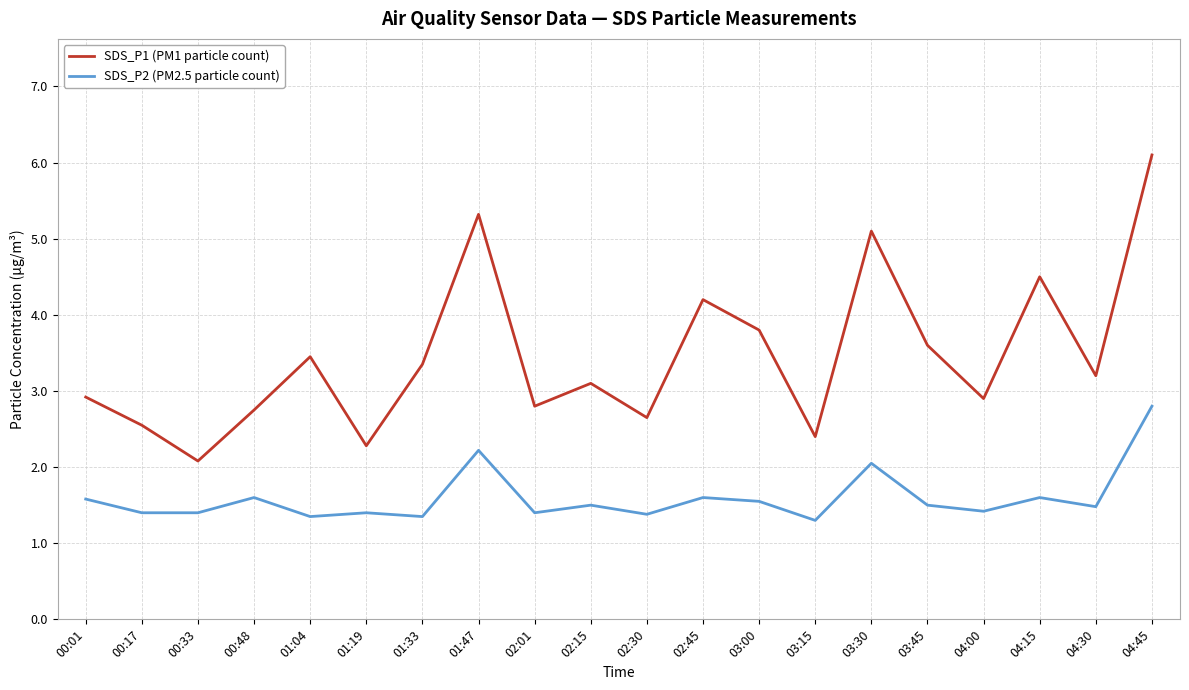

True or false: SDS_P2 (PM2.5 particle count) and SDS_P1 (PM1 particle count) intersect in this chart.

False